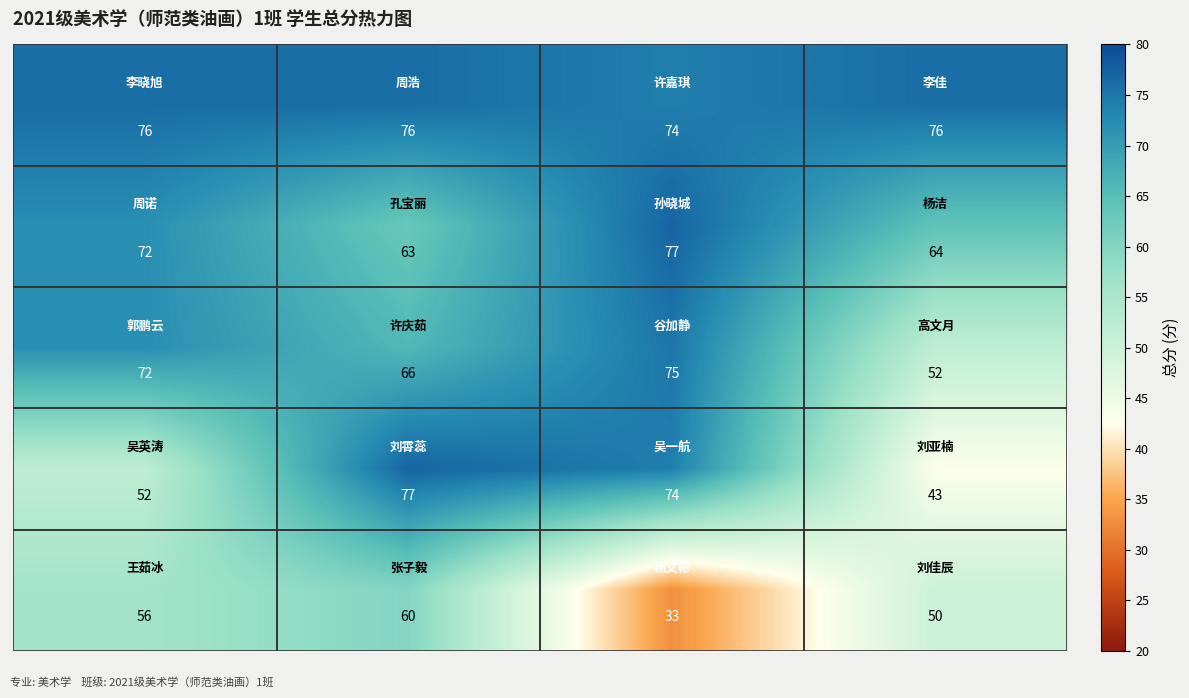

At how many categories does at least one series exceed 40?

4